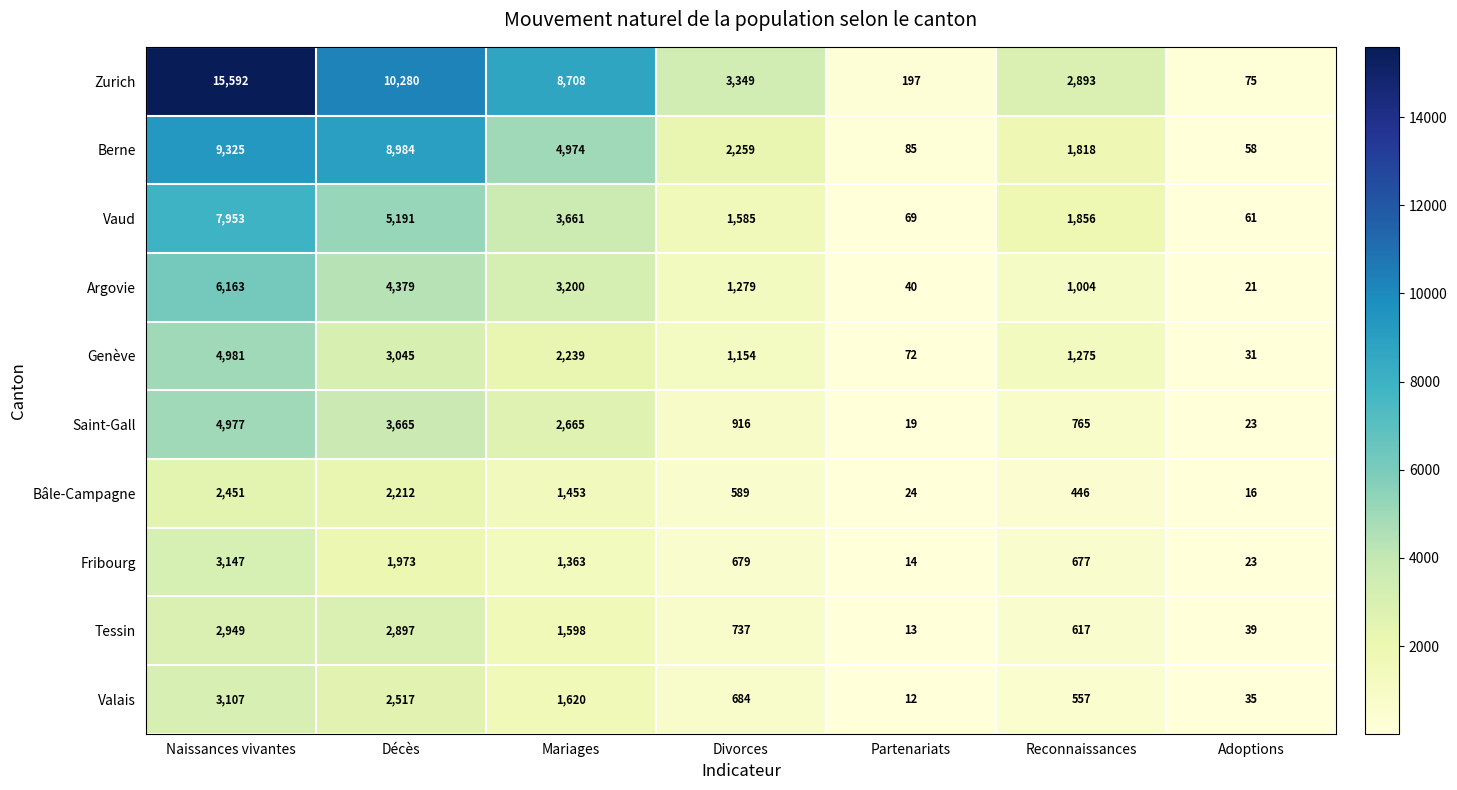

Count the number of data series in this chart.

10